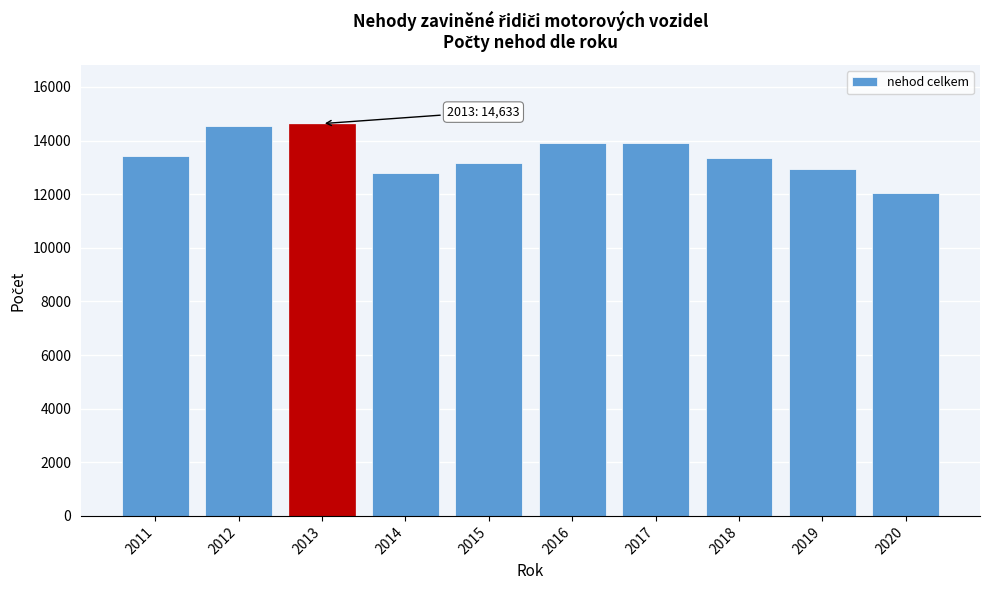

What is the value of the 6th bar from the left?

13914